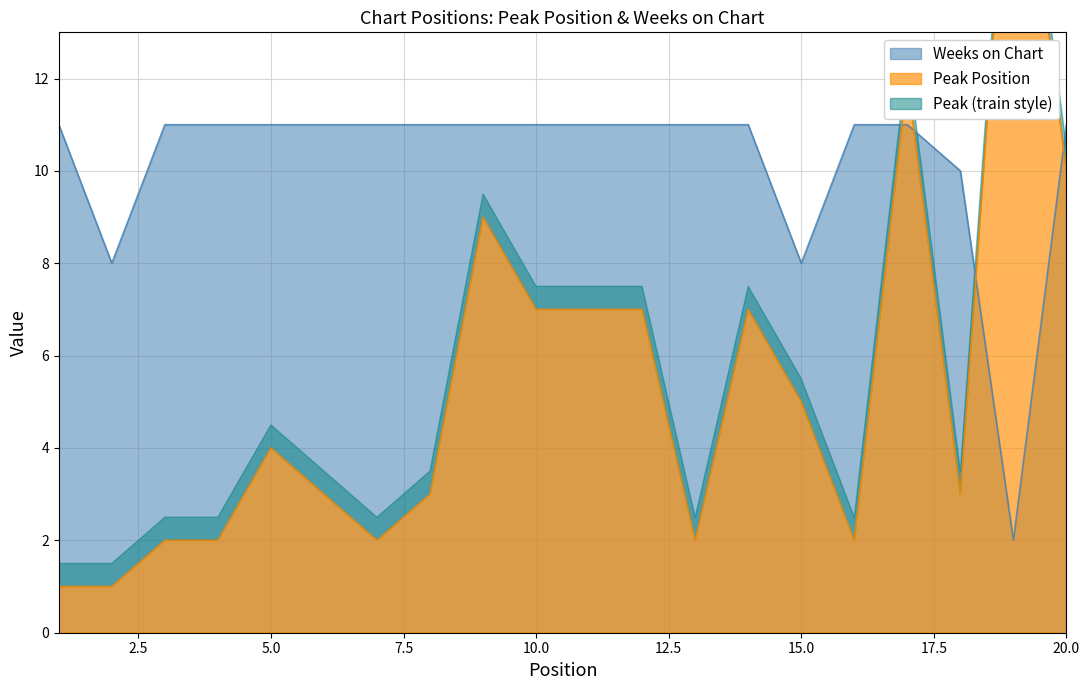

In Peak Position, how many points are higher than both neighbors (excluding endpoints)?

5